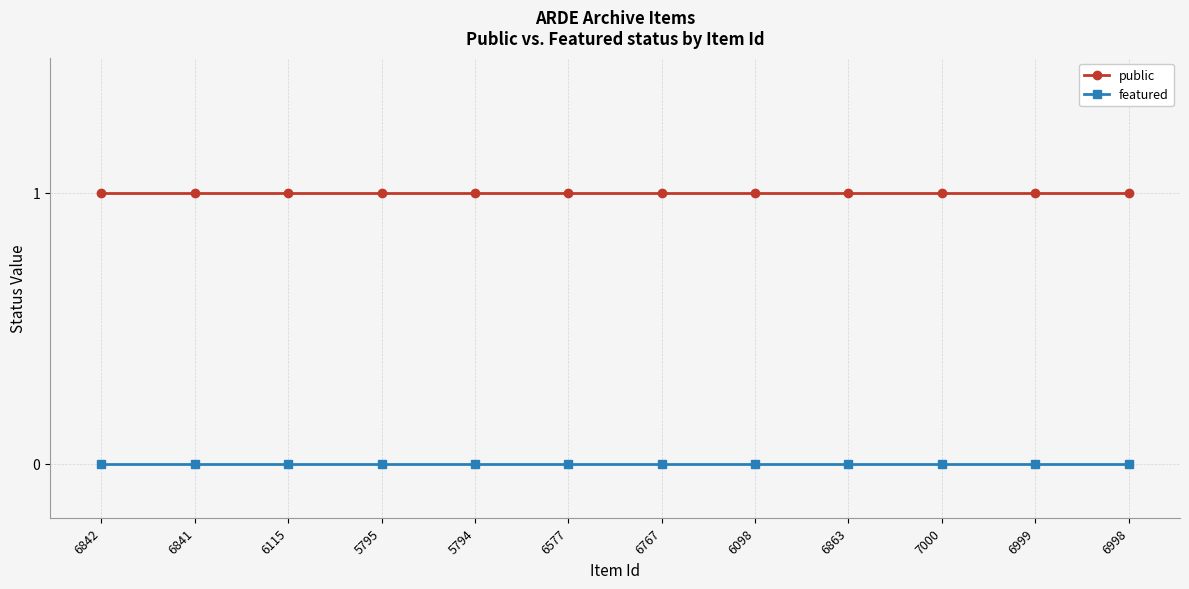

Is the value of public at 6115 greater than the value of featured at 6098?

Yes